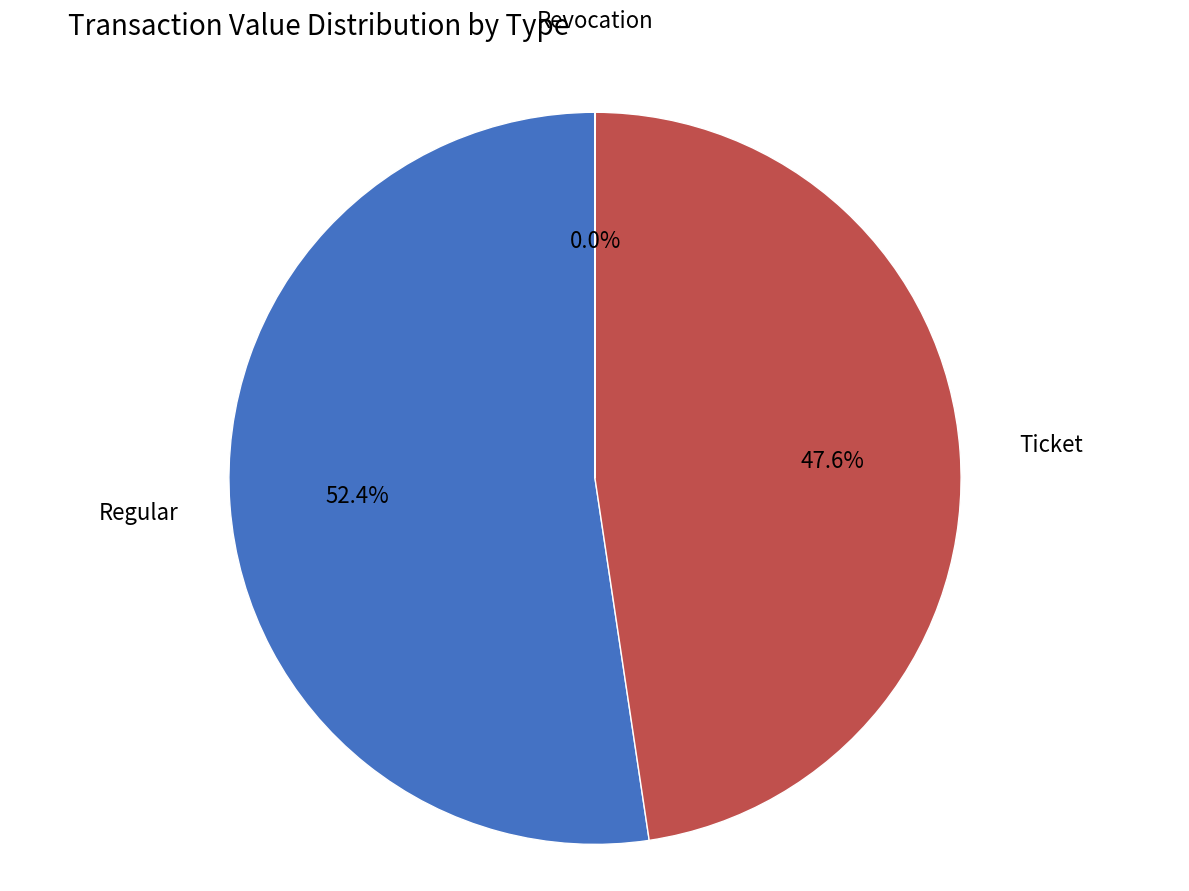

What portion of the pie excludes Ticket?

52.4%